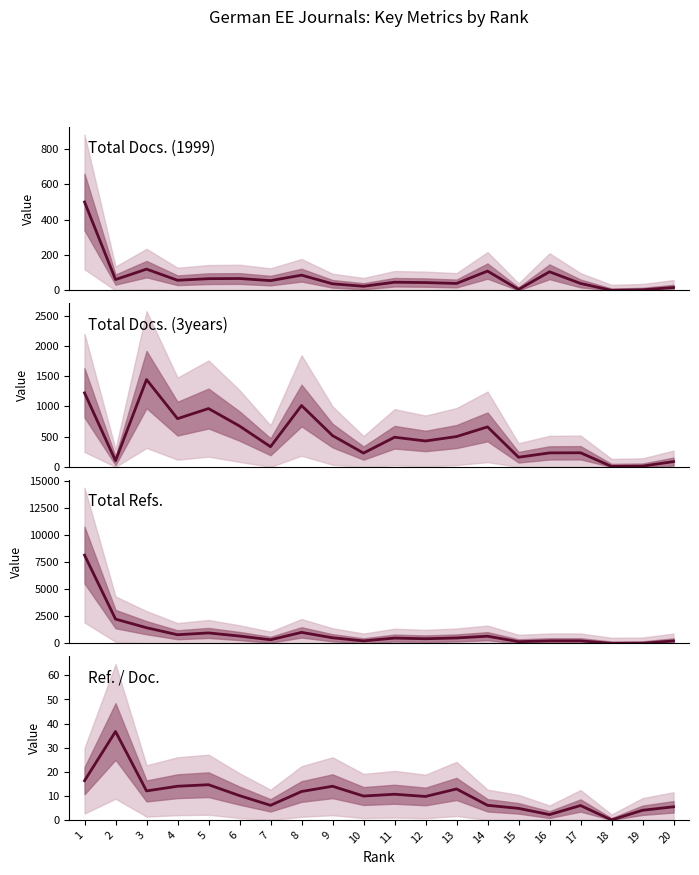

Which category has the lowest value in the Total Docs. (3years) series?

18